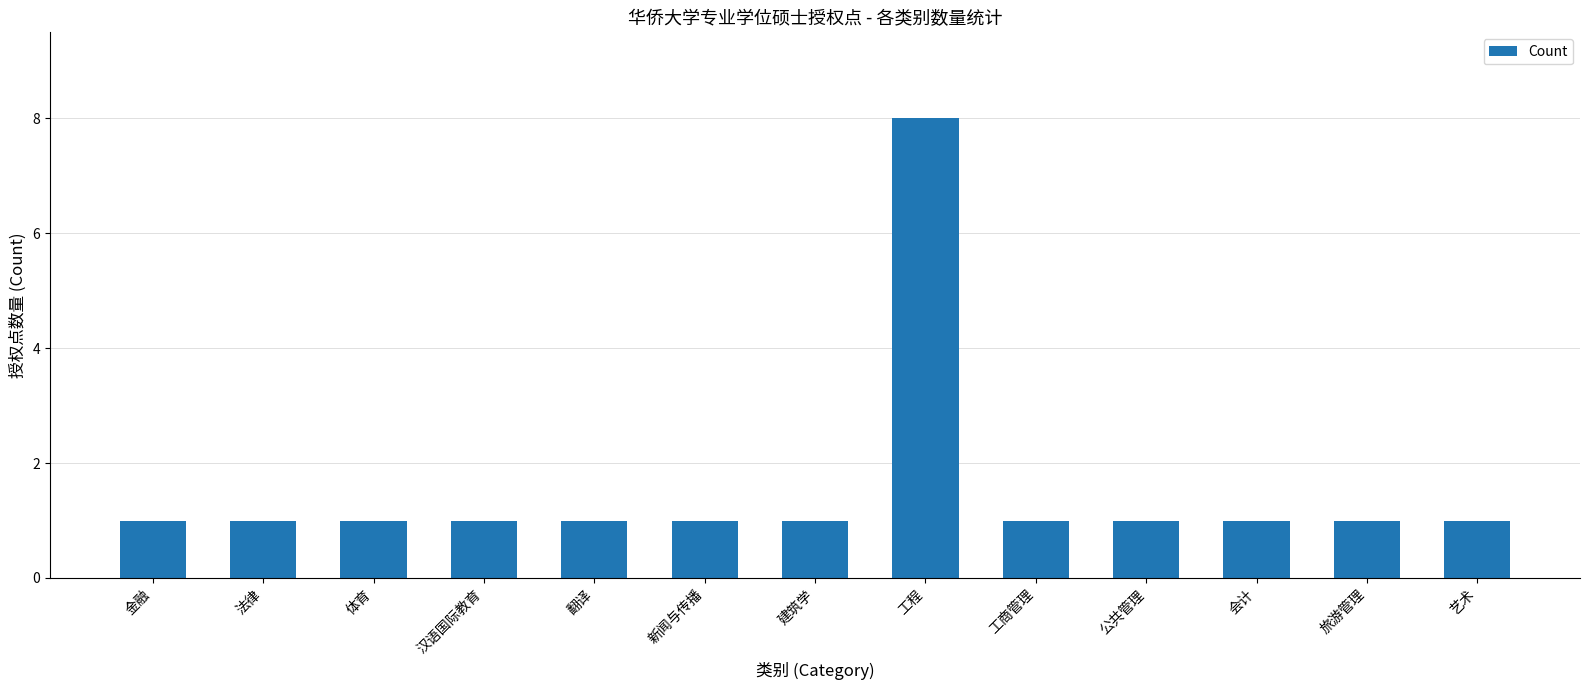

What is the sum of all values?

20